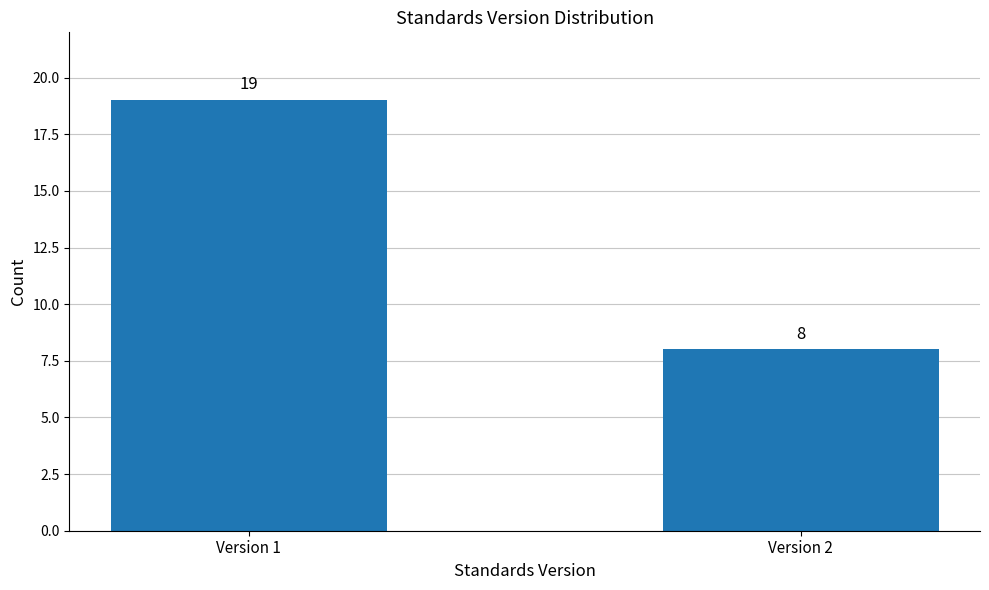

What is the ratio of the value at Version 1 to the value at Version 2?

2.4